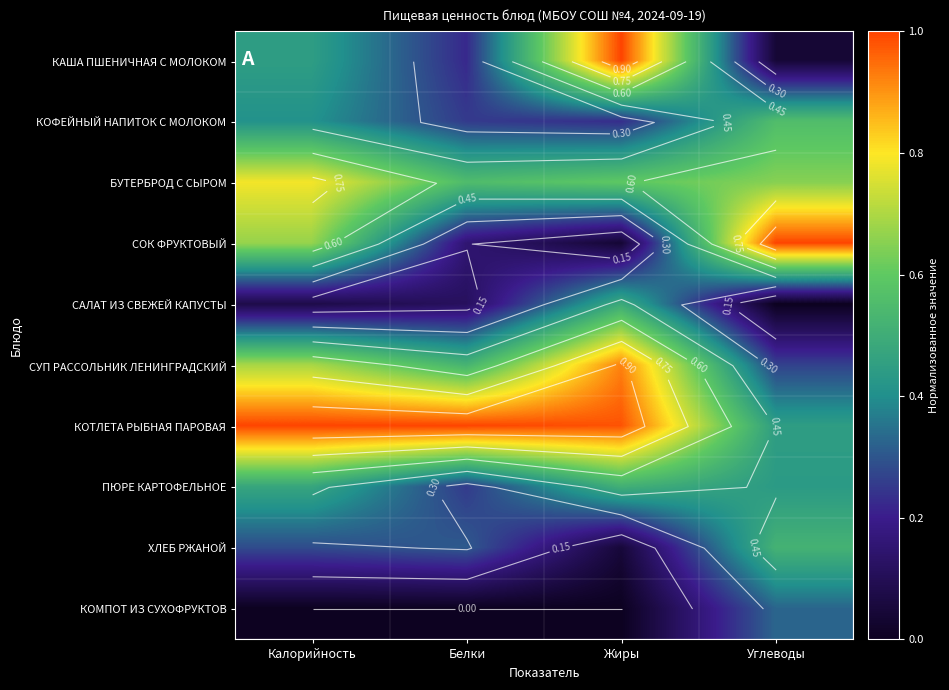

The КОТЛЕТА РЫБНАЯ ПАРОВАЯ series shows 1.0 at Жиры. True or false?

True